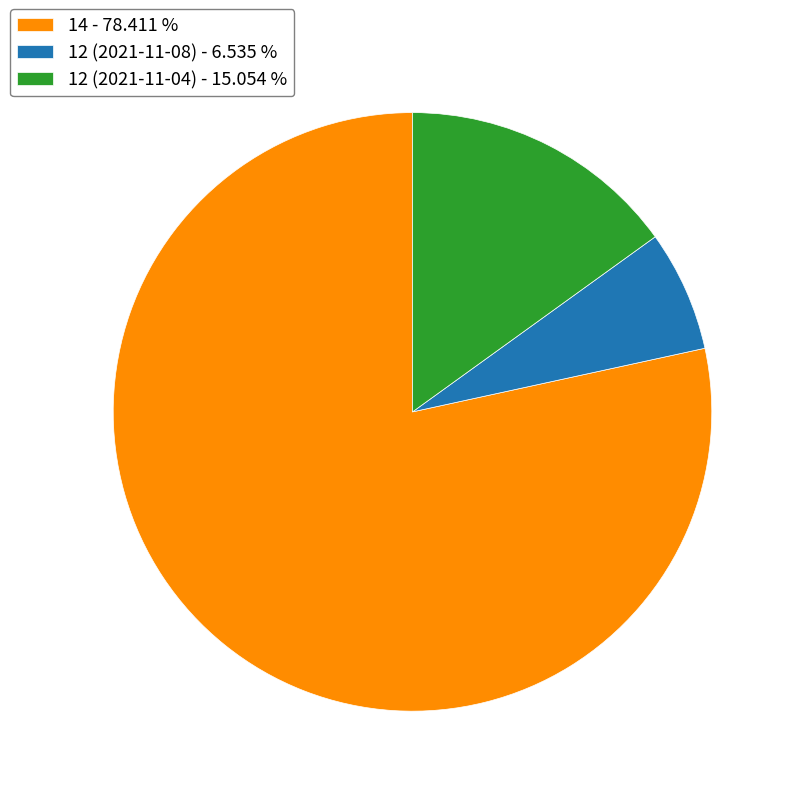

Does any single category account for the majority?

Yes